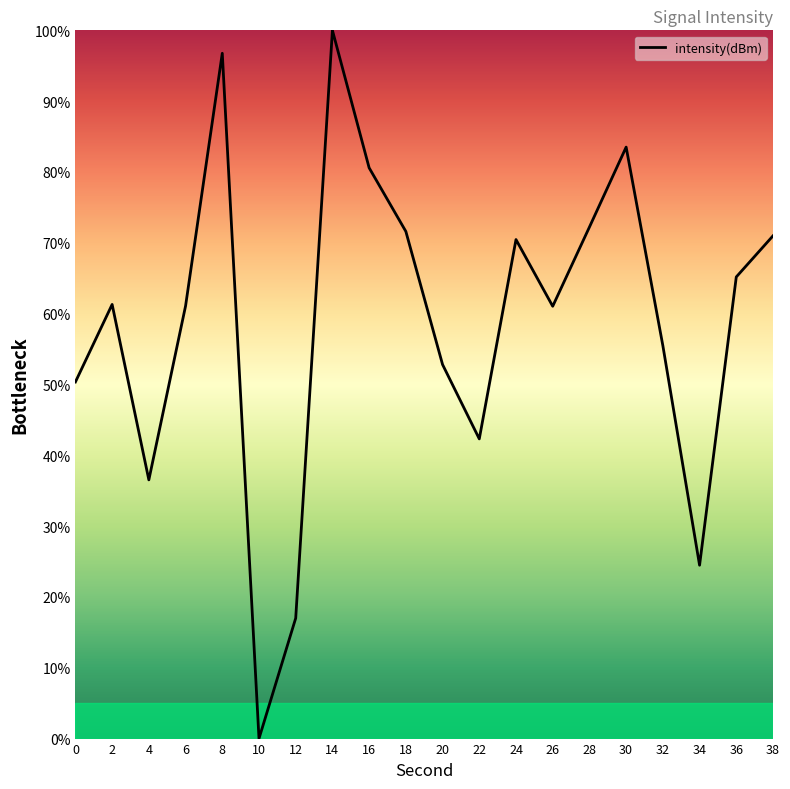

Count the number of data series in this chart.

1